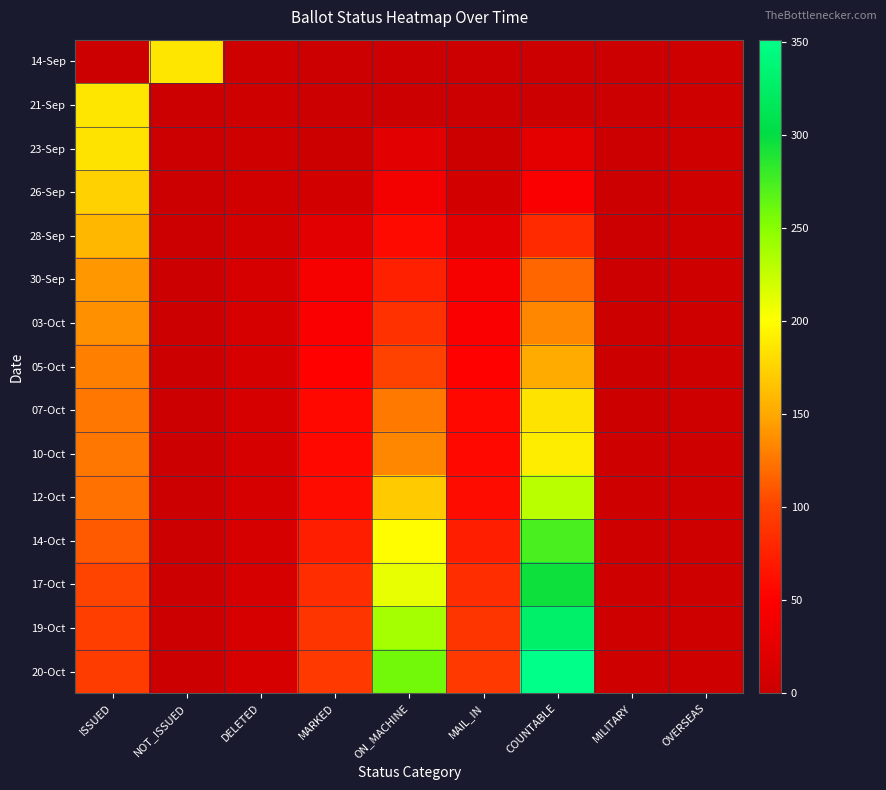

At how many categories does at least one series exceed 65?

6